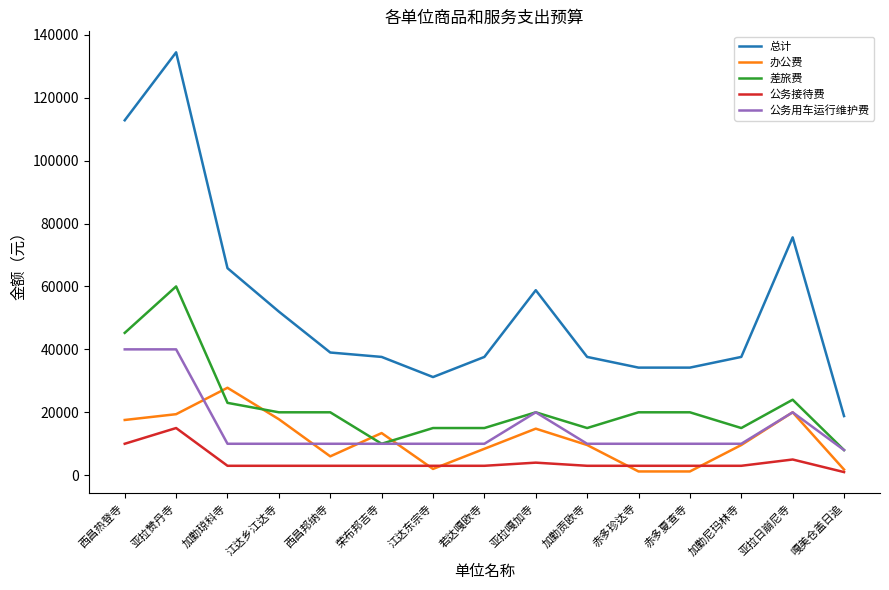

At which label does 差旅费 first exceed 20000?

西昌热登寺